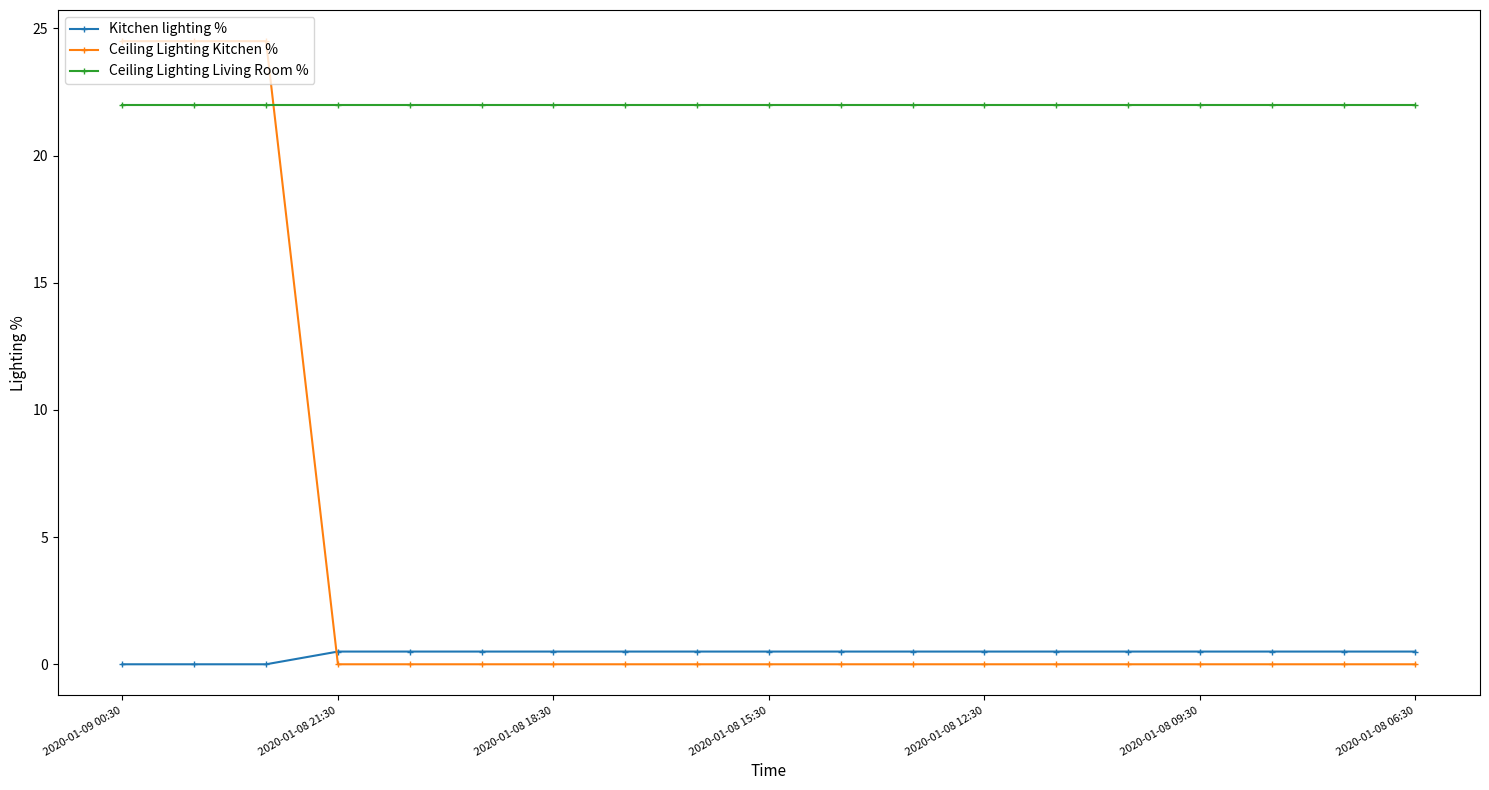

Which series has the widest spread of values?

Ceiling Lighting Kitchen %